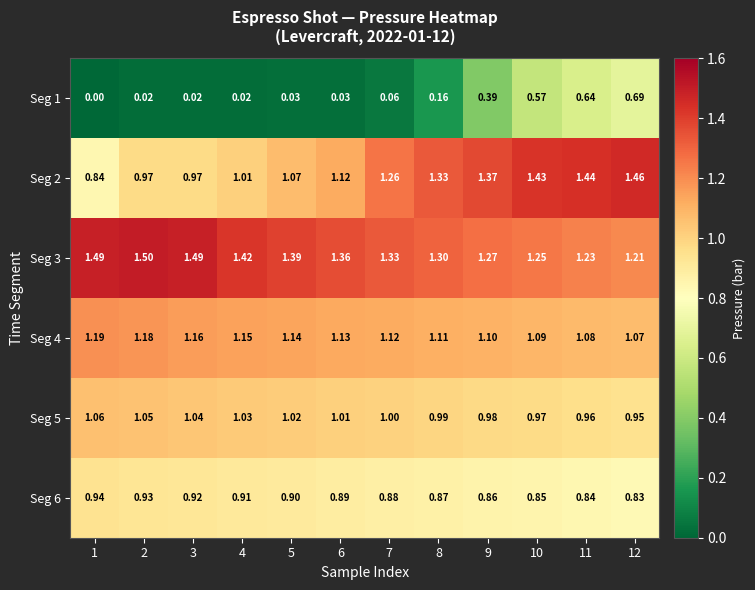

Count the number of data series in this chart.

6